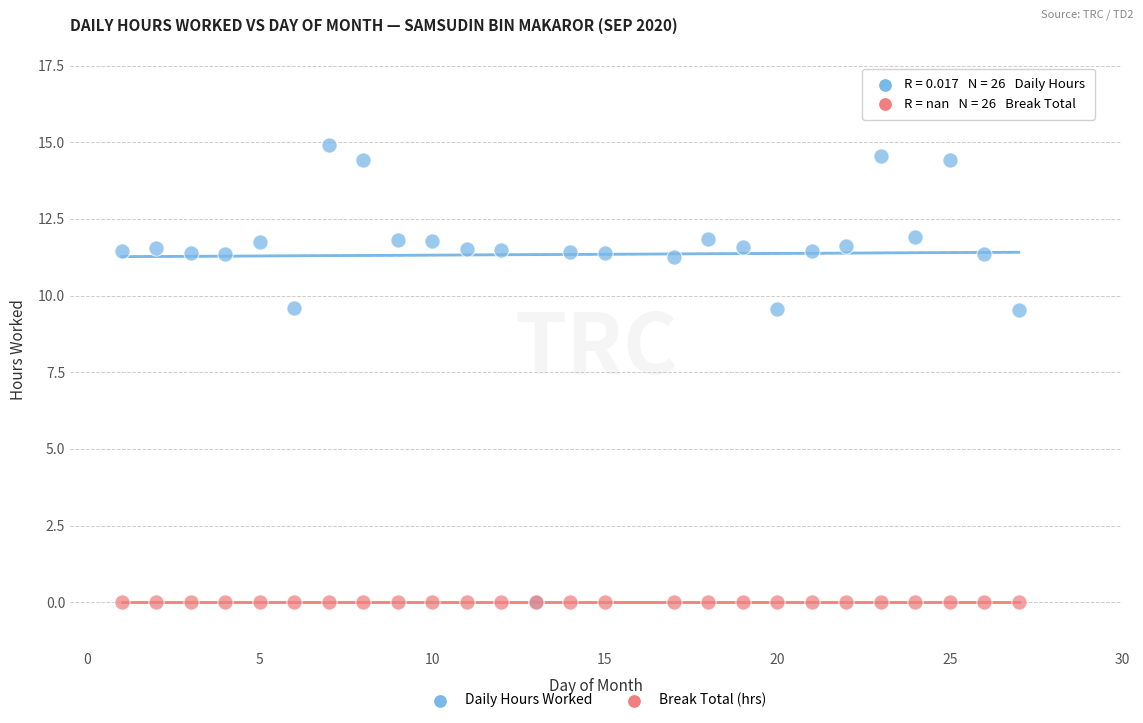

What are all the series names shown in the legend?

Daily Hours Worked, Break Total (hrs)